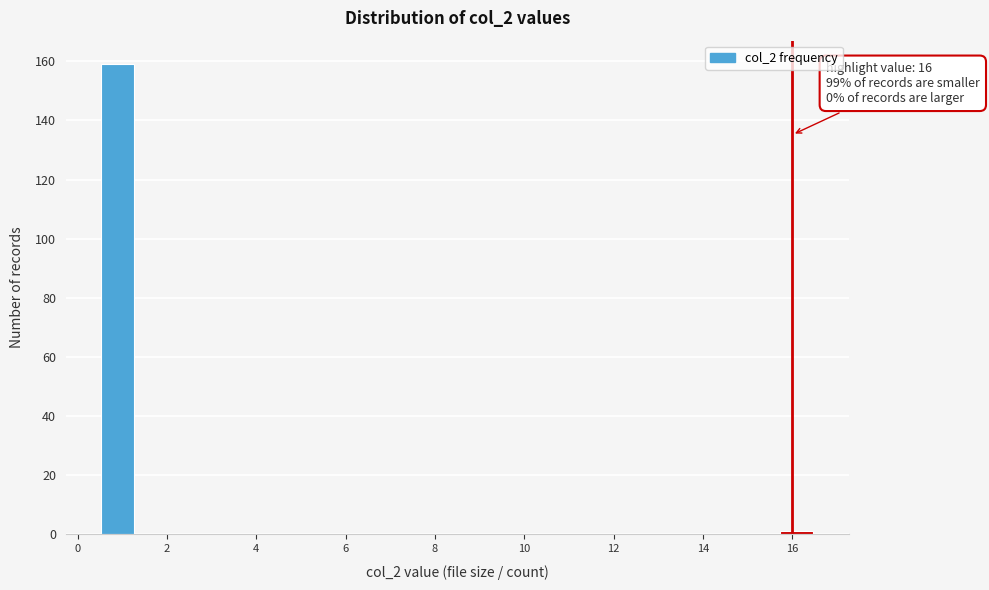

Which range on the x-axis has the tallest bar?

0.5 to 1.3